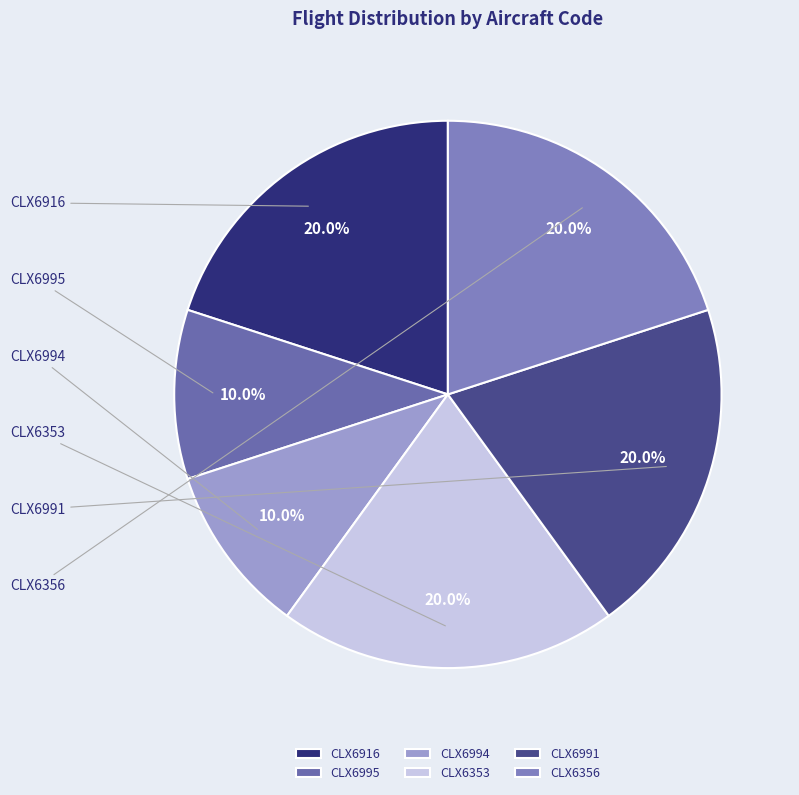

Approximately how many times larger is the value at CLX6991 compared to CLX6995?

2.0